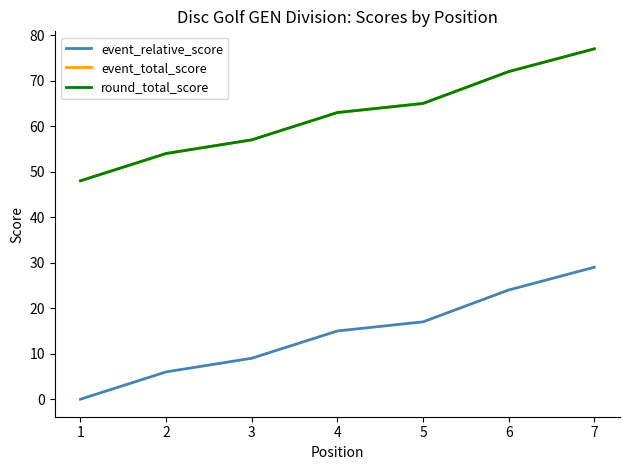

Is this an area chart (filled region under the line)?

No